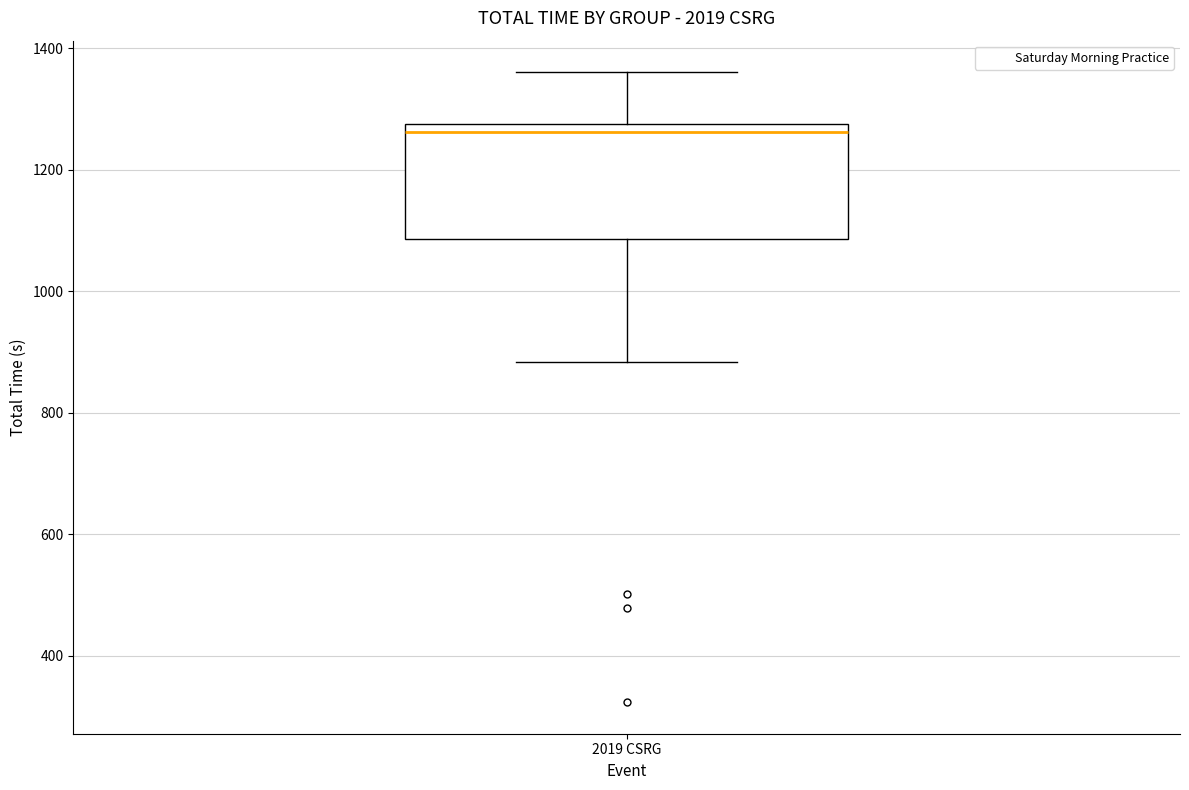

Read this box plot against the y-axis: the position of the median line, the range covered by the box, and the ends of both whiskers. The values are not printed on the chart, so give them approximately, as read against the axis.

median 1260, box 1080 to 1280, whiskers 880 to 1360